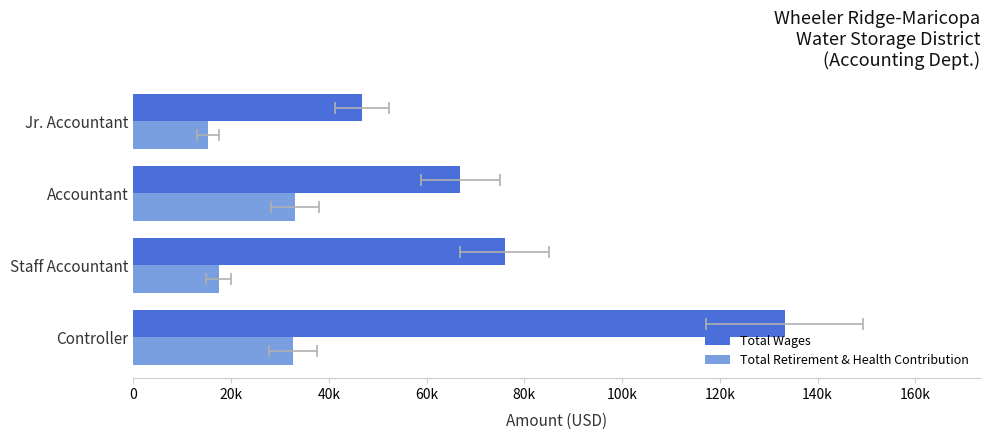

Which series has the largest total across all categories?

Total Wages